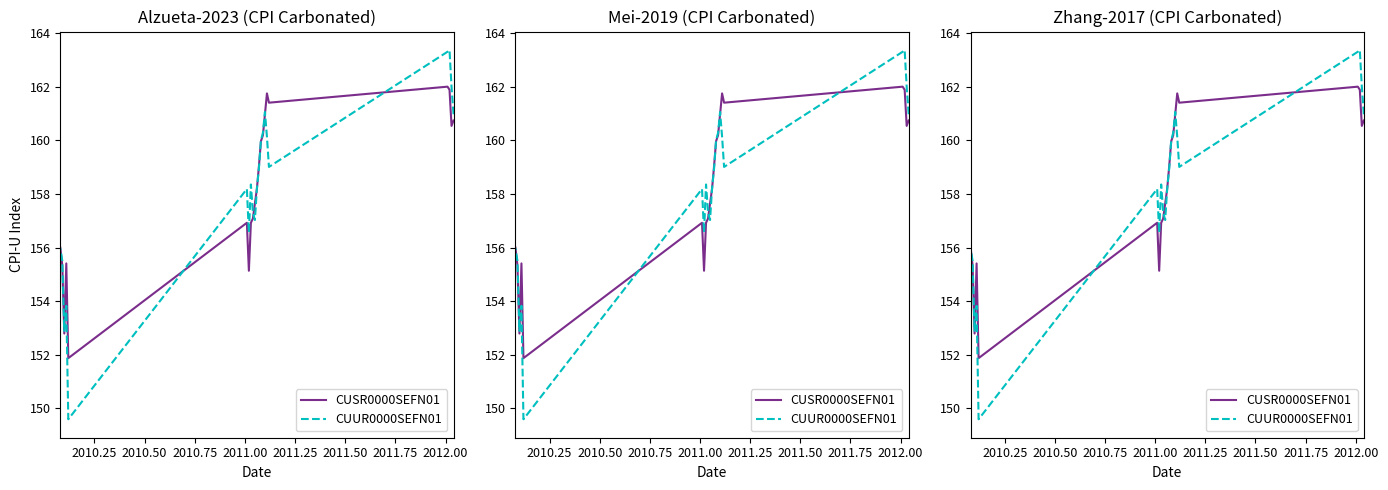

In CUSR0000SEFN01, how many points are higher than both neighbors (excluding endpoints)?

4